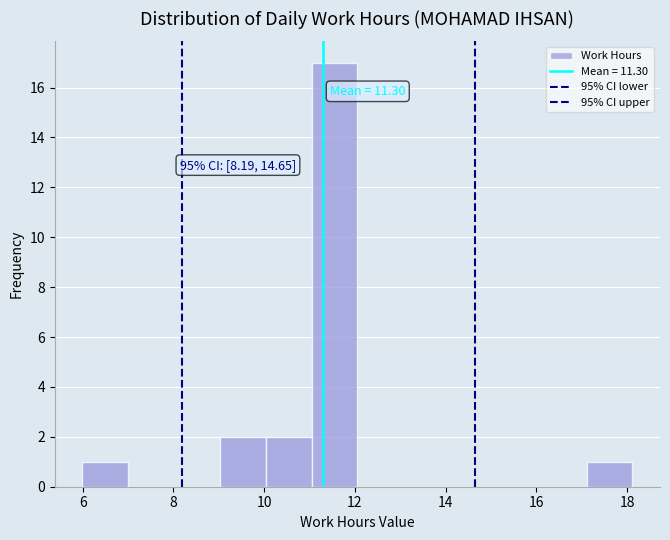

Which range on the x-axis has the tallest bar?

11.0 to 12.0